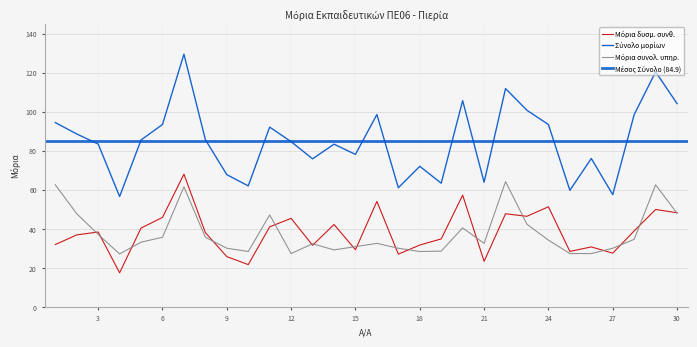

What is the difference between the highest and lowest values at 27?

30.0